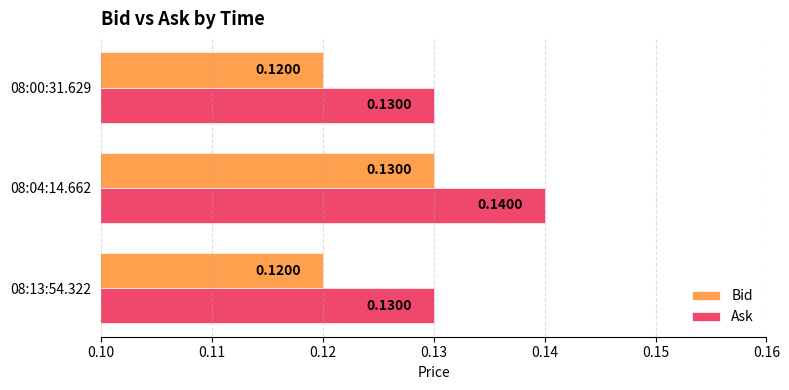

Rank the series by their average value, from lowest to highest.

Bid, Ask